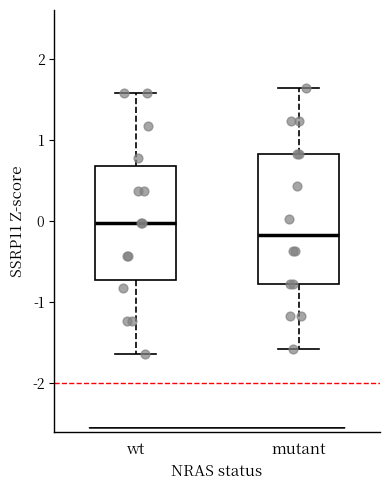

Reading left to right, read every box against the y-axis: the position of its median line, the range the box covers, and the ends of its whiskers. The values are not printed on the chart, so give them approximately, as read against the axis.

wt: median 0.0, box -0.7 to 0.7, whiskers -1.6 to 1.6
mutant: median -0.2, box -0.8 to 0.8, whiskers -1.6 to 1.6